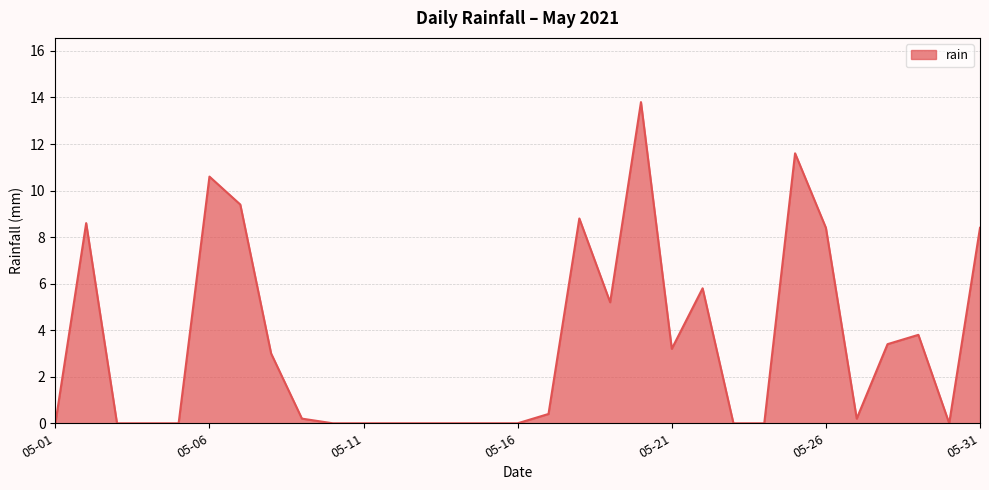

What is the greatest value displayed?

13.8